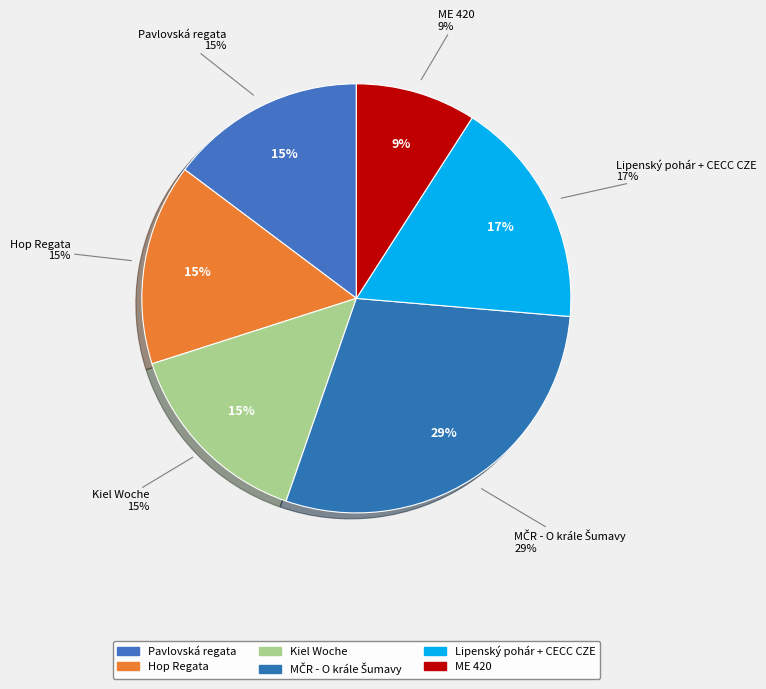

Does 113141 account for over 50% of the chart?

No